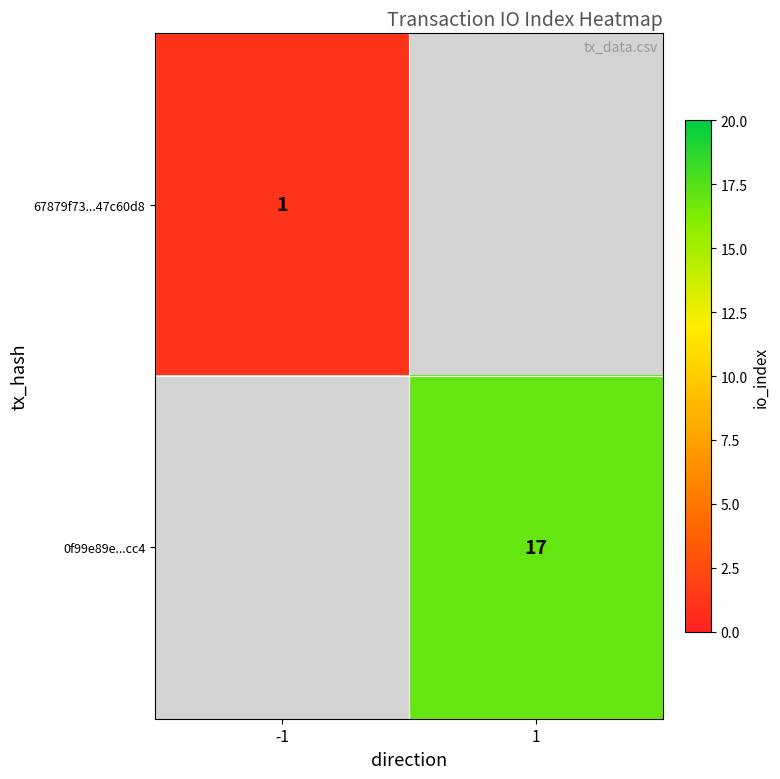

The value of 0f99e89e...cc4 at 1 is 17. True or false?

True